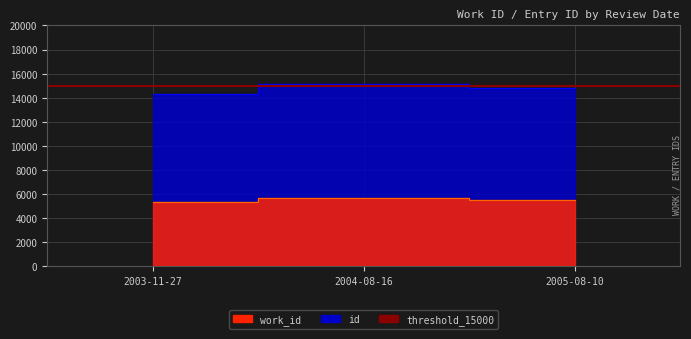

Which category has the highest value in the work_id series?

2004-08-16